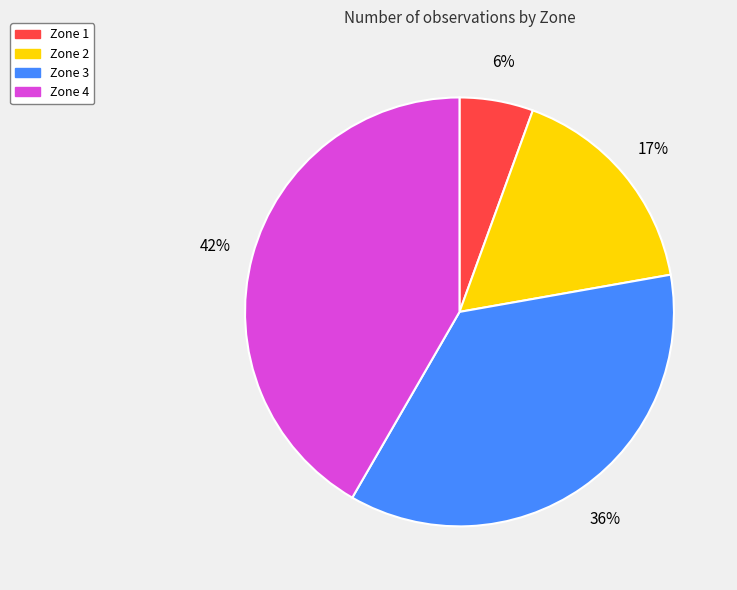

What percentage is the Zone 1 slice, to the nearest percent?

6%